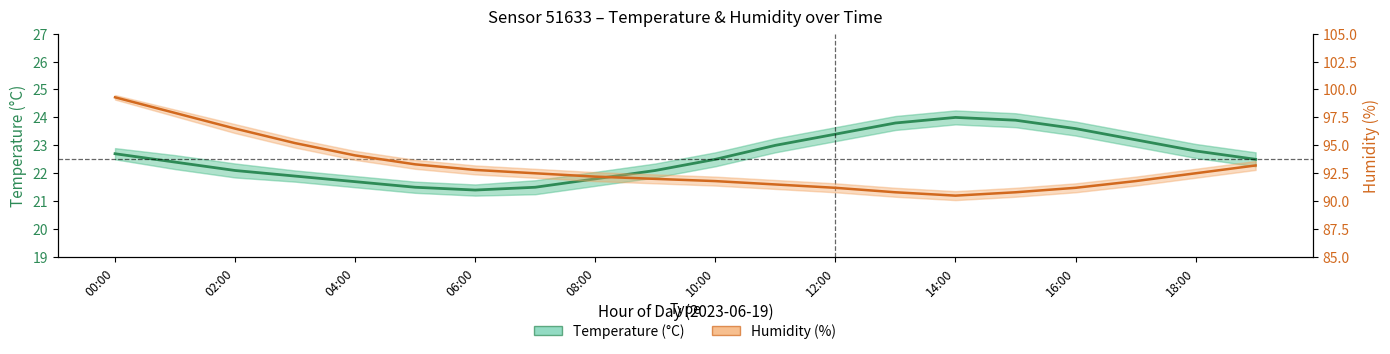

What is the maximum value shown in the chart?

99.3